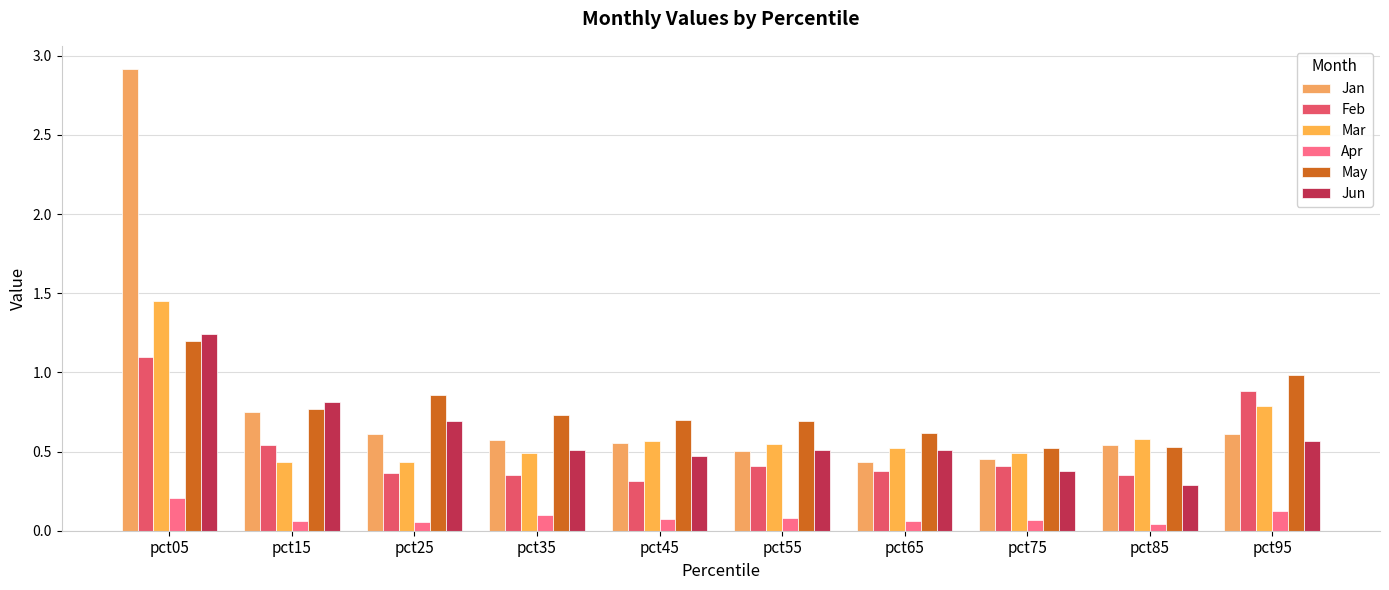

The Apr series shows 0.1 at pct55. True or false?

True